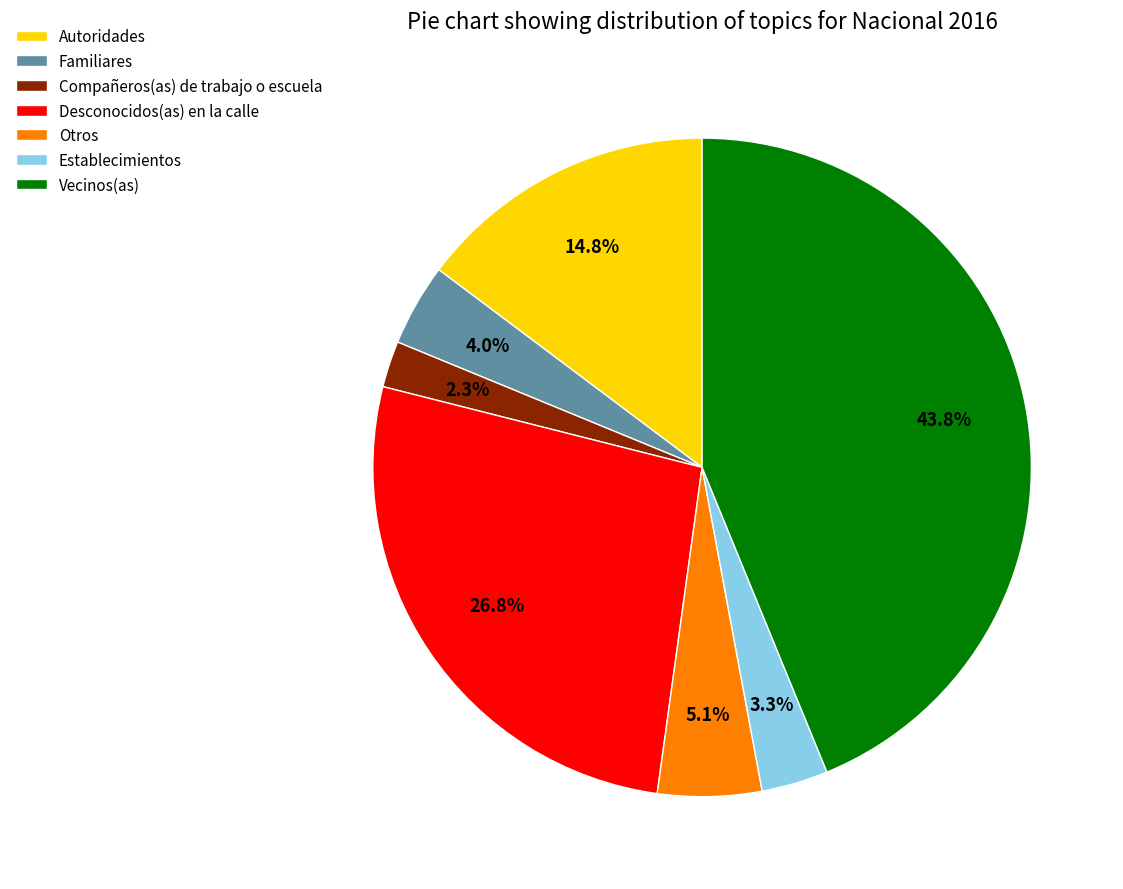

Does Establecimientos represent more than half of the total?

No